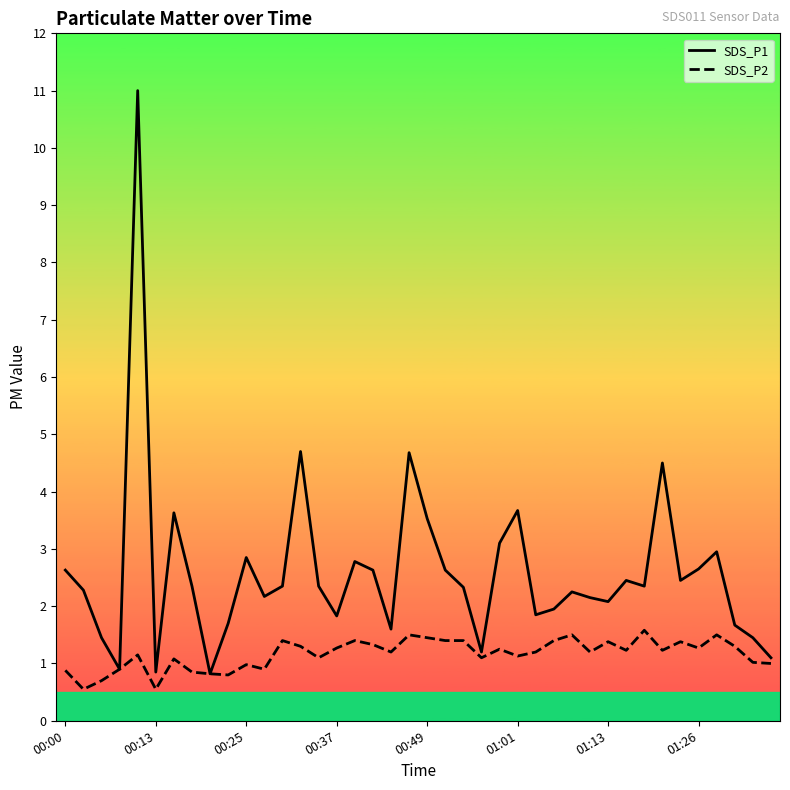

List the series in order of their overall mean, lowest first.

SDS_P2, SDS_P1